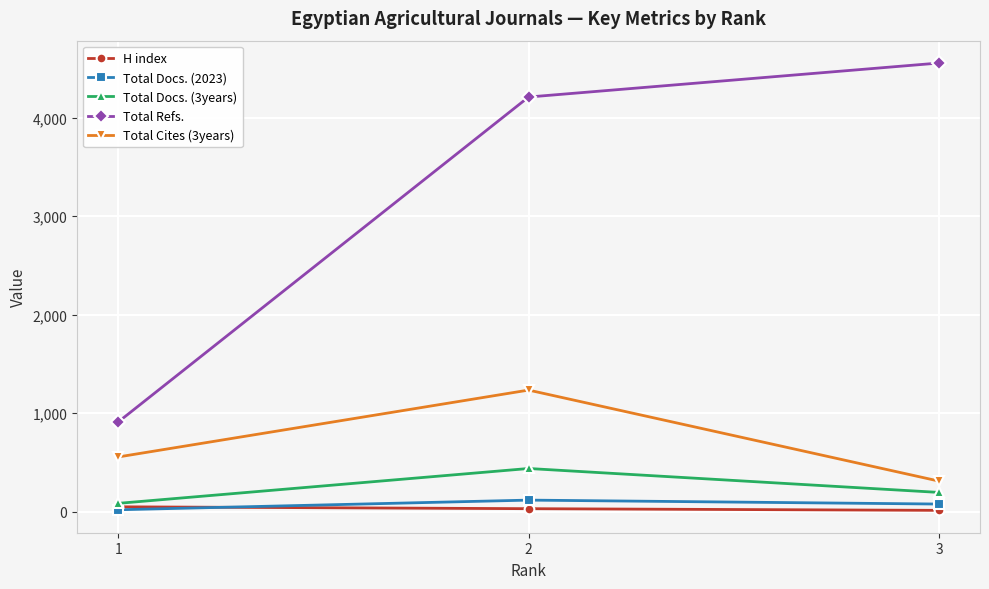

Which series has the widest spread of values?

Total Refs.